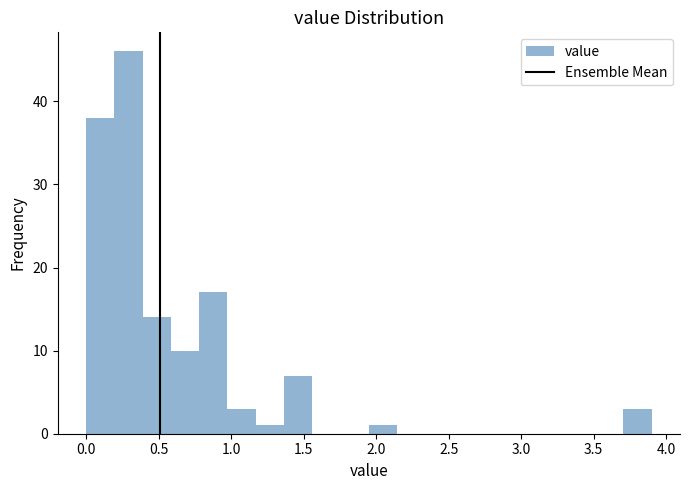

Around what value on the x-axis is the tallest bar? Give the approximate position of its centre, as read against the axis.

0.30